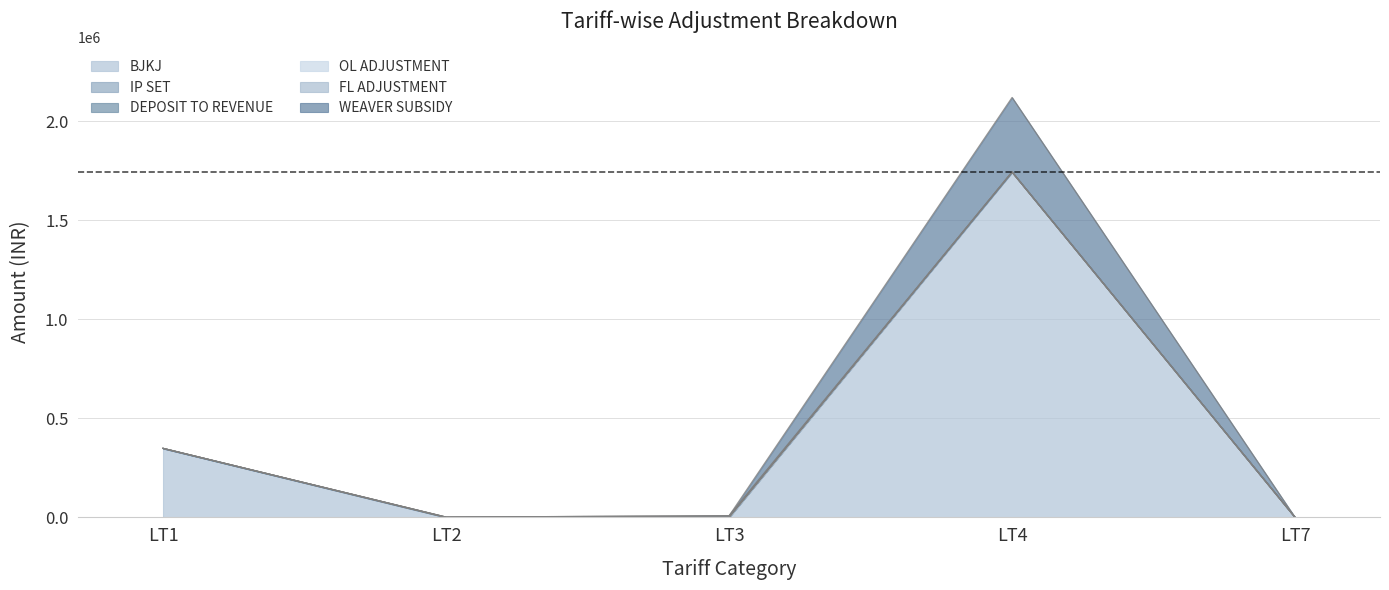

True or false: IP SET and FL ADJUSTMENT intersect in this chart.

False